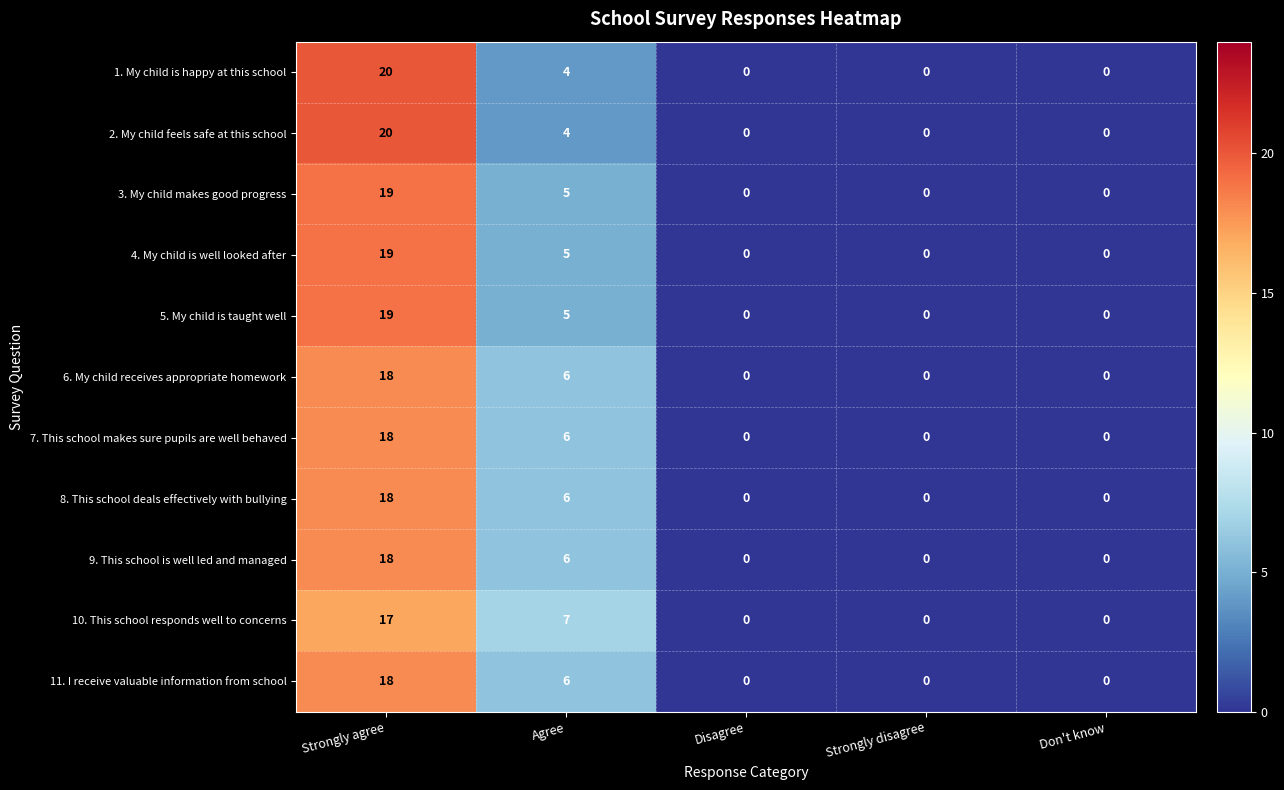

Where is 7. This school makes sure pupils are well behaved nearest to the value 9?

Agree